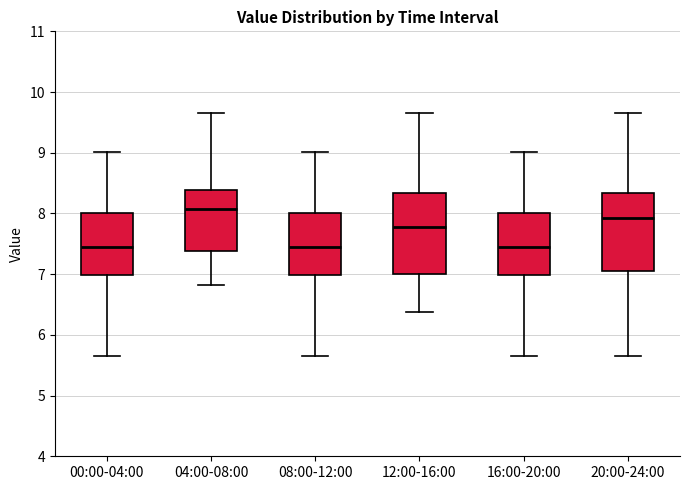

Reading left to right, transcribe this box plot: for each box, give where its median line is, the range the box spans, and where its two whiskers end, as read against the y-axis. The values are not printed on the chart, so give them approximately, as read against the axis.

00:00-04:00: median 7.4, box 7.0 to 8.0, whiskers 5.7 to 9.0
04:00-08:00: median 8.1, box 7.4 to 8.4, whiskers 6.8 to 9.7
08:00-12:00: median 7.4, box 7.0 to 8.0, whiskers 5.7 to 9.0
12:00-16:00: median 7.8, box 7.0 to 8.3, whiskers 6.4 to 9.7
16:00-20:00: median 7.4, box 7.0 to 8.0, whiskers 5.7 to 9.0
20:00-24:00: median 7.9, box 7.1 to 8.3, whiskers 5.7 to 9.7